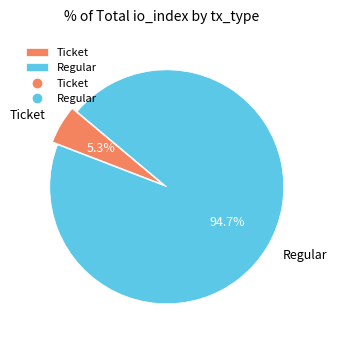

Which slice is the largest?

Regular